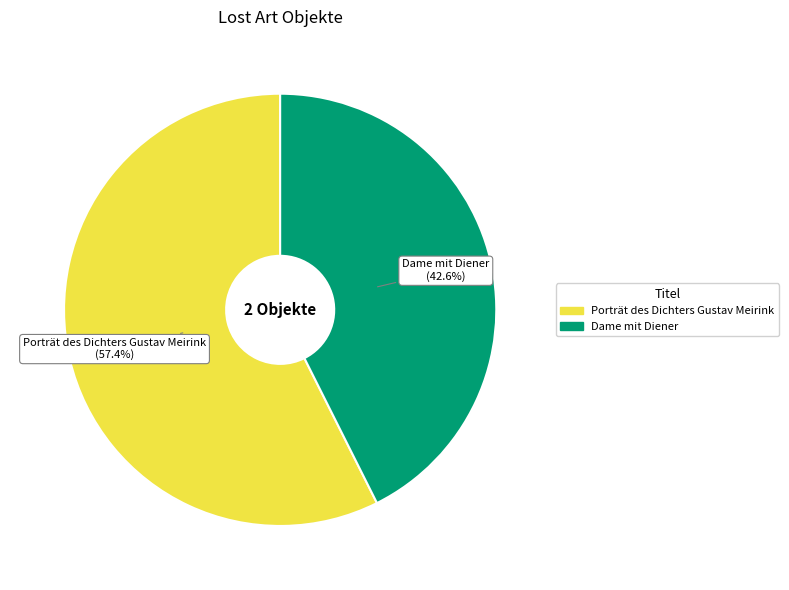

How many segments does this pie chart have?

2